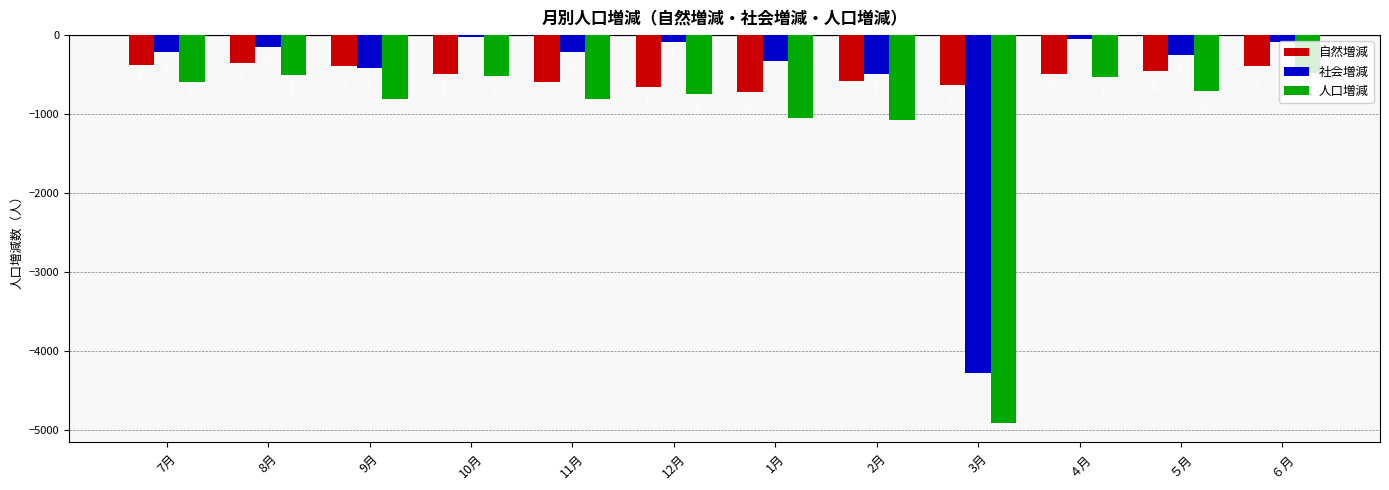

Reading right to left, transcribe all the data shown in this chart.

自然増減: -397	-460	-493	-635	-587	-723	-656	-592	-496	-393	-355	-379
社会増減: -82	-254	-43	-4276	-492	-330	-84	-219	-22	-415	-153	-210
人口増減: -479	-714	-536	-4911	-1079	-1053	-740	-811	-518	-808	-508	-589